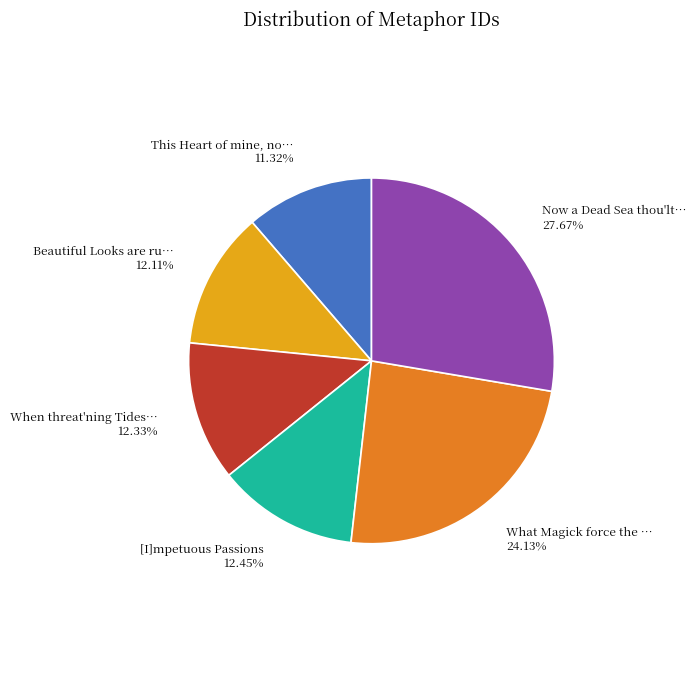

Is there a majority slice in this chart?

No